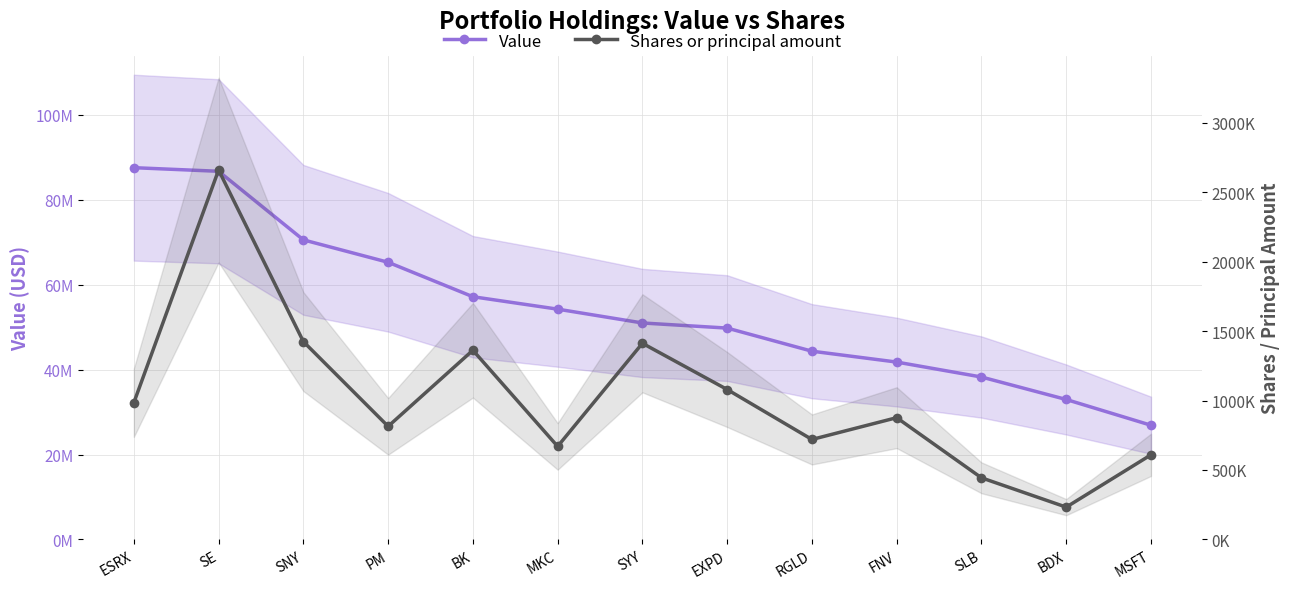

Rank the series at BDX from lowest to highest value.

Shares or principal amount, Value